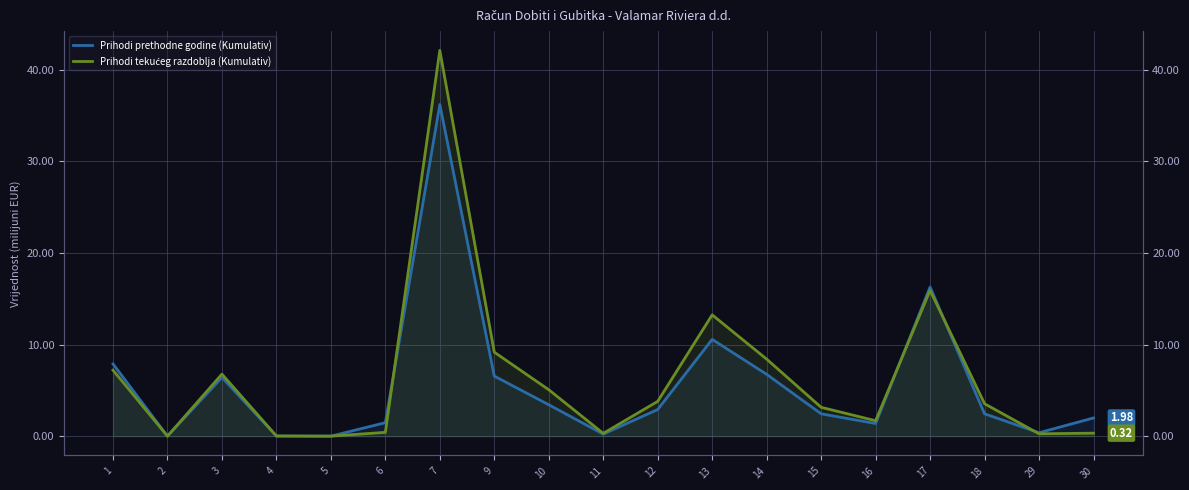

True or false: Prihodi prethodne godine (Kumulativ) has a value of 10.6 at 13.

True